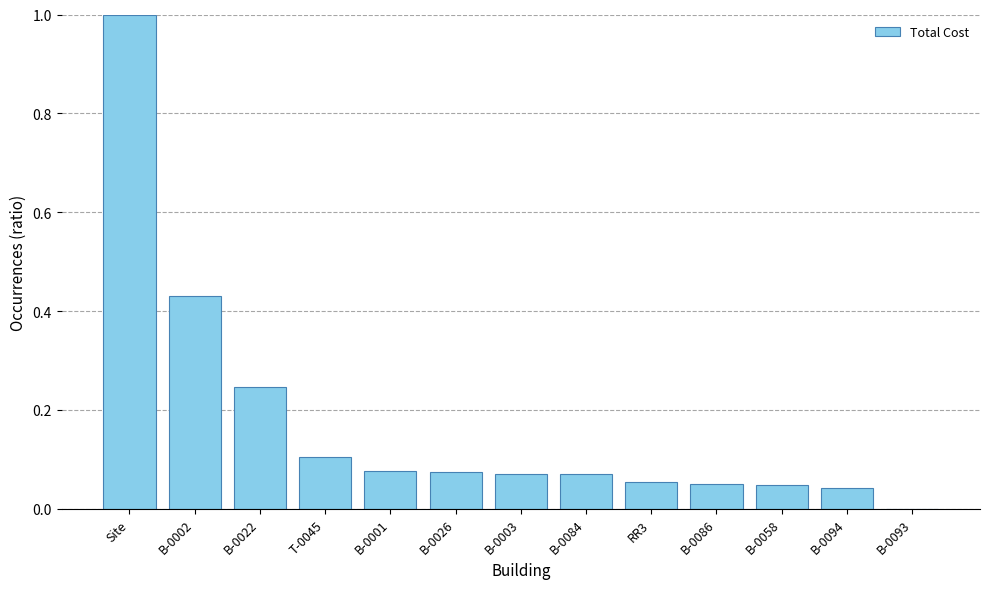

Between B-0094 and B-0003, which is larger?

B-0003